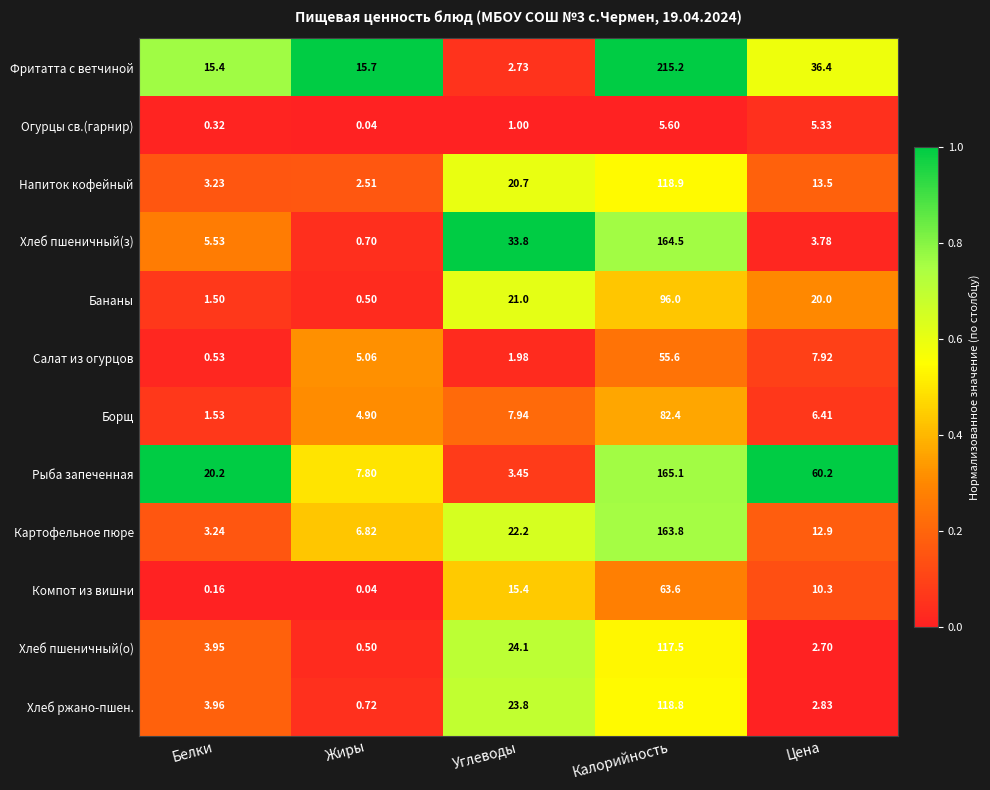

List the labels in order of Напиток кофейный value, largest first.

Калорийность, Углеводы, Цена, Белки, Жиры